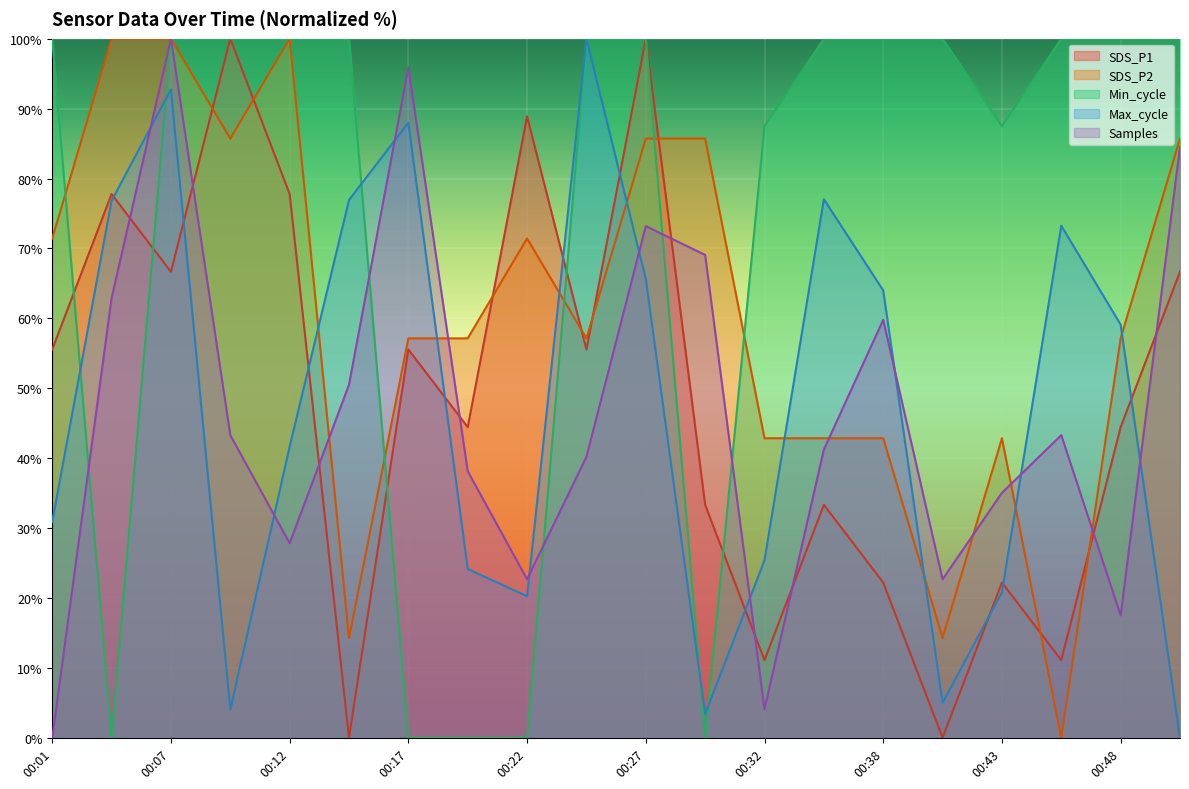

Which series has the largest total across all categories?

Min_cycle